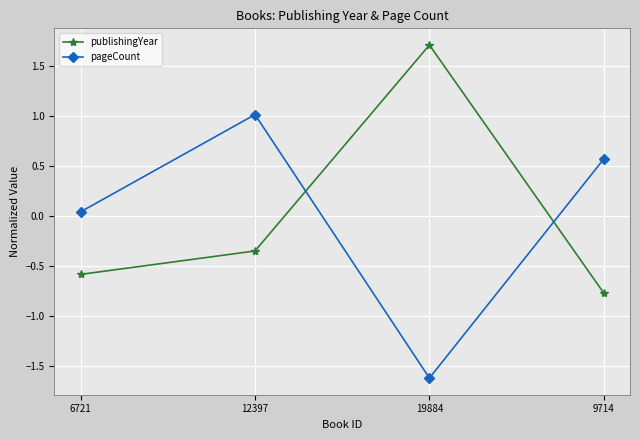

Read the pageCount value at 12397.

1.0